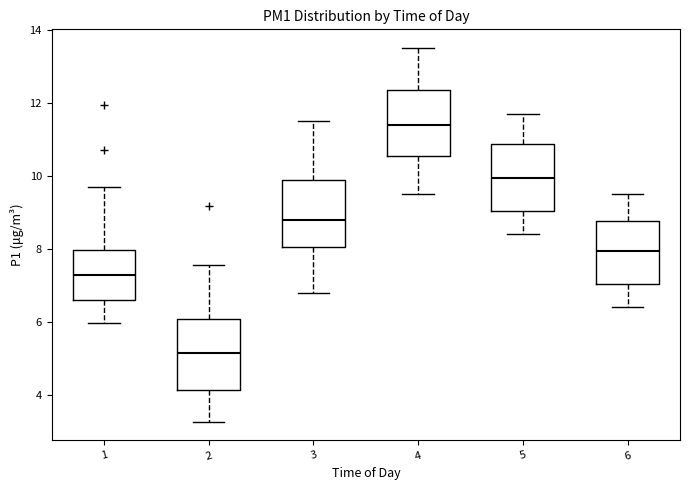

Which box's median line is the lowest?

2